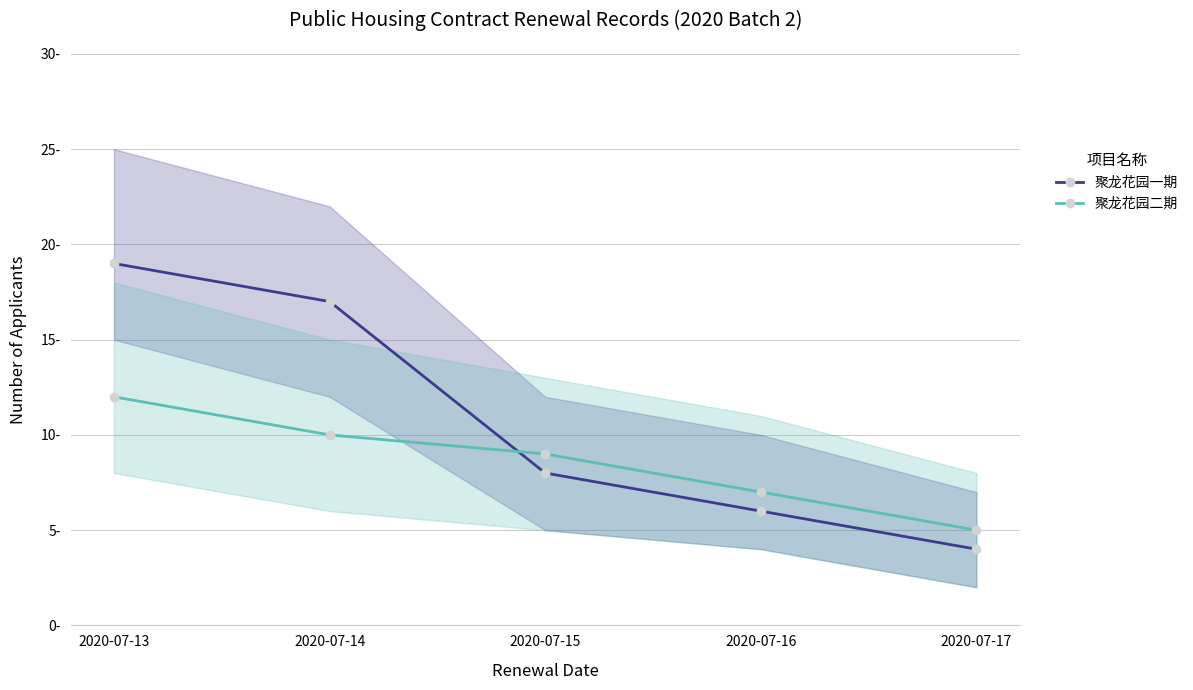

Does the chart display data point markers on the line(s)?

Yes